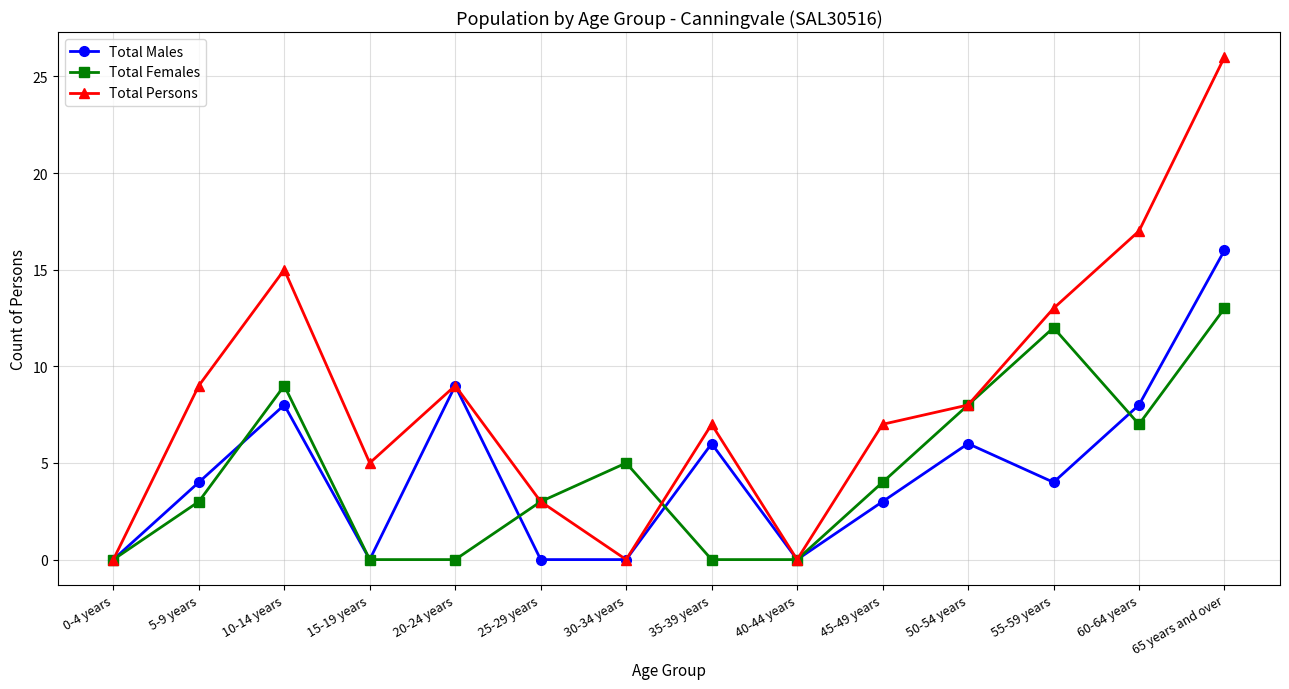

Reading left to right, extract all data points from this chart.

Total Males: 0	4	8	0	9	0	0	6	0	3	6	4	8	16
Total Females: 0	3	9	0	0	3	5	0	0	4	8	12	7	13
Total Persons: 0	9	15	5	9	3	0	7	0	7	8	13	17	26